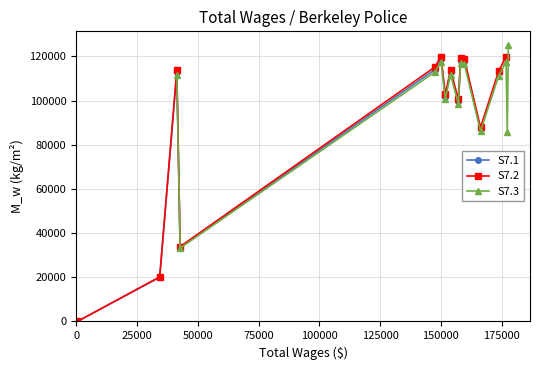

True or false: S7.2 has more than 1 points higher than both neighbors.

True